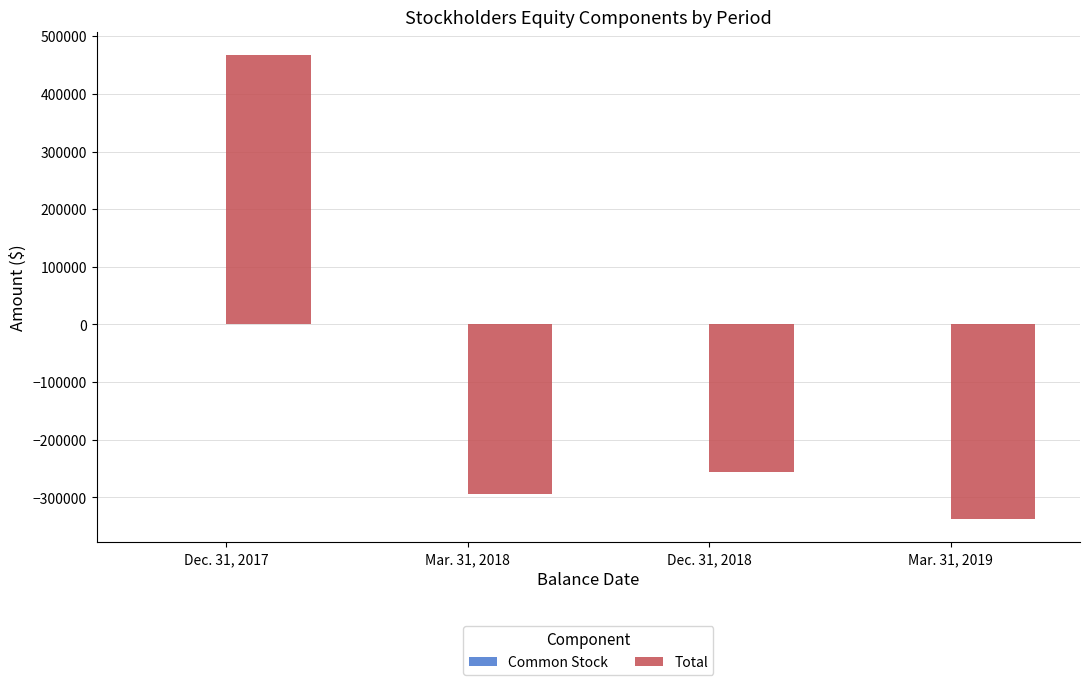

The value of Total at Dec. 31, 2018 is -358695. True or false?

False